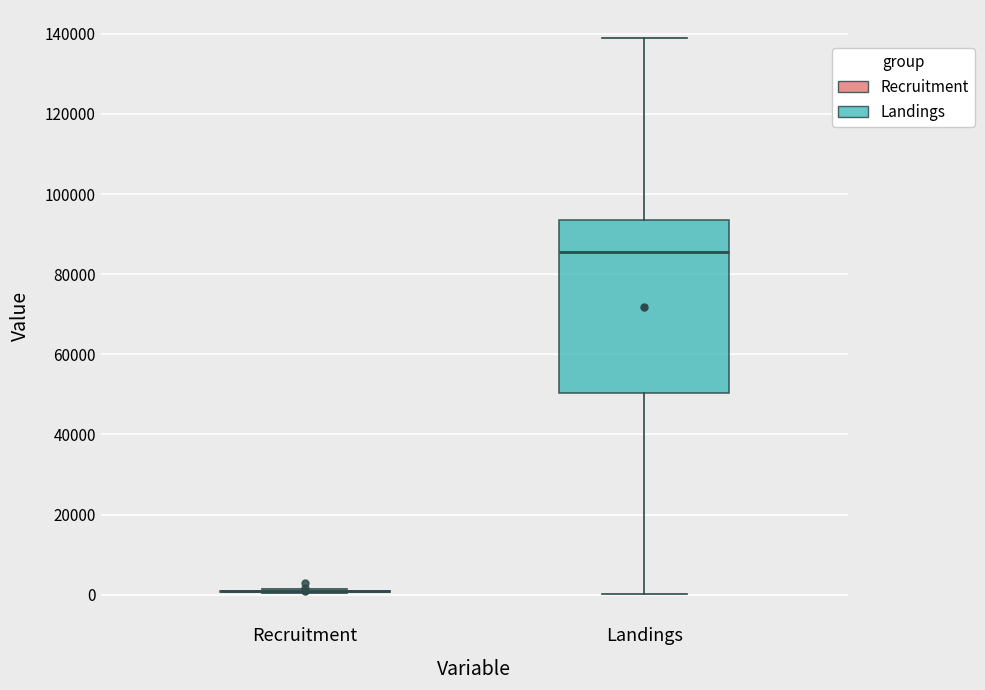

Reading left to right, transcribe this box plot: for each box, give where its median line is, the range the box spans, and where its two whiskers end, as read against the y-axis. The values are not printed on the chart, so give them approximately, as read against the axis.

Recruitment: box collapsed to a line at 0, whiskers 0 to 2000
Landings: median 86000, box 50000 to 94000, whiskers 0 to 140000